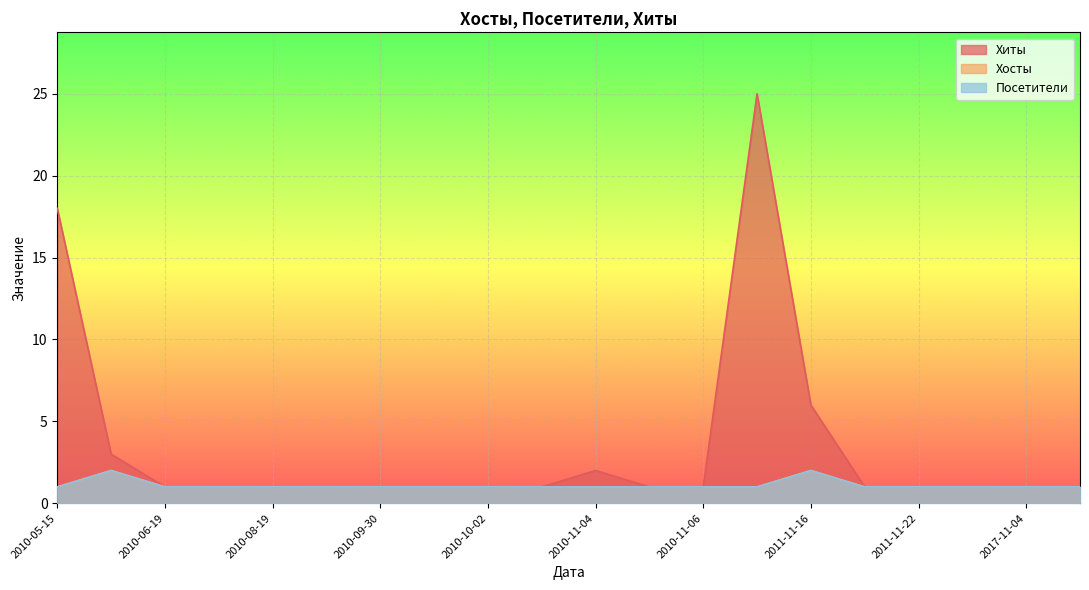

Does the chart display data point markers on the line(s)?

No